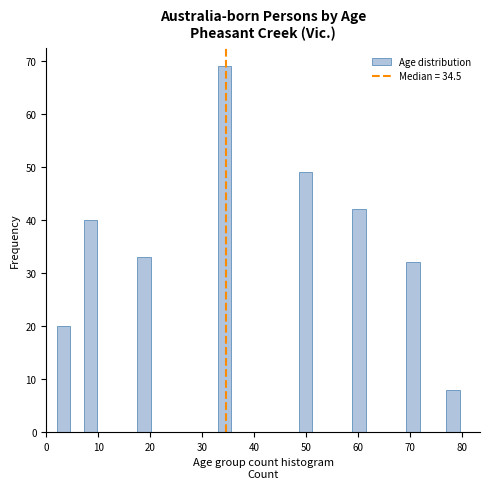

Around what value on the x-axis is the tallest bar? Give the approximate position of its centre, as read against the axis.

34